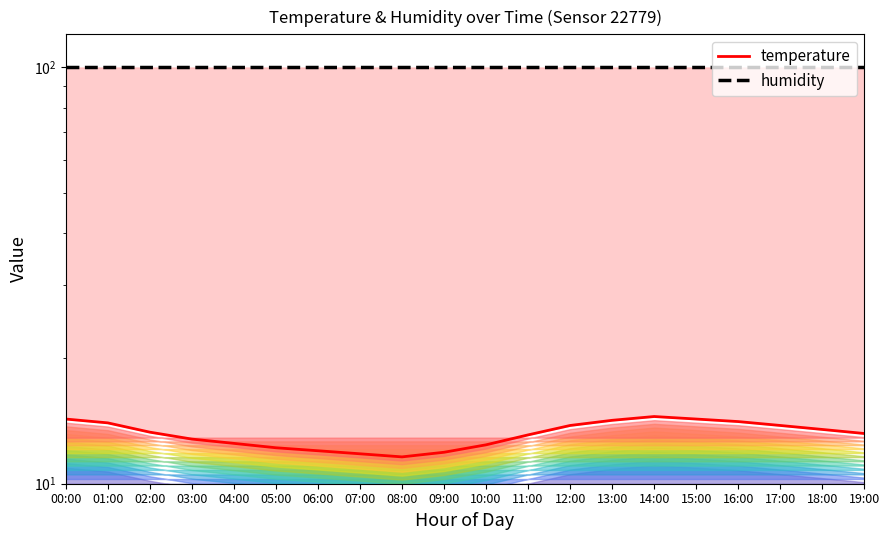

What position from the left is 17:00?

18